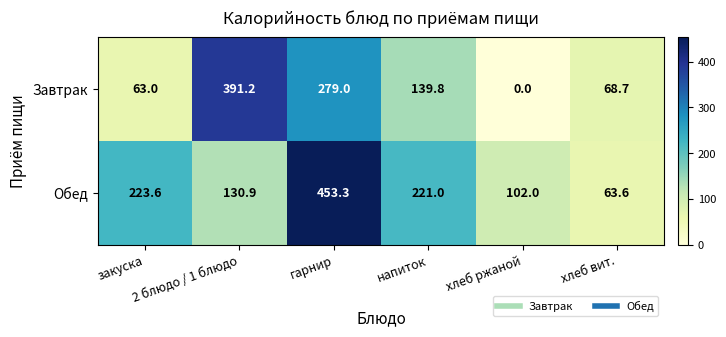

At which label is Завтрак closest to 195?

напиток